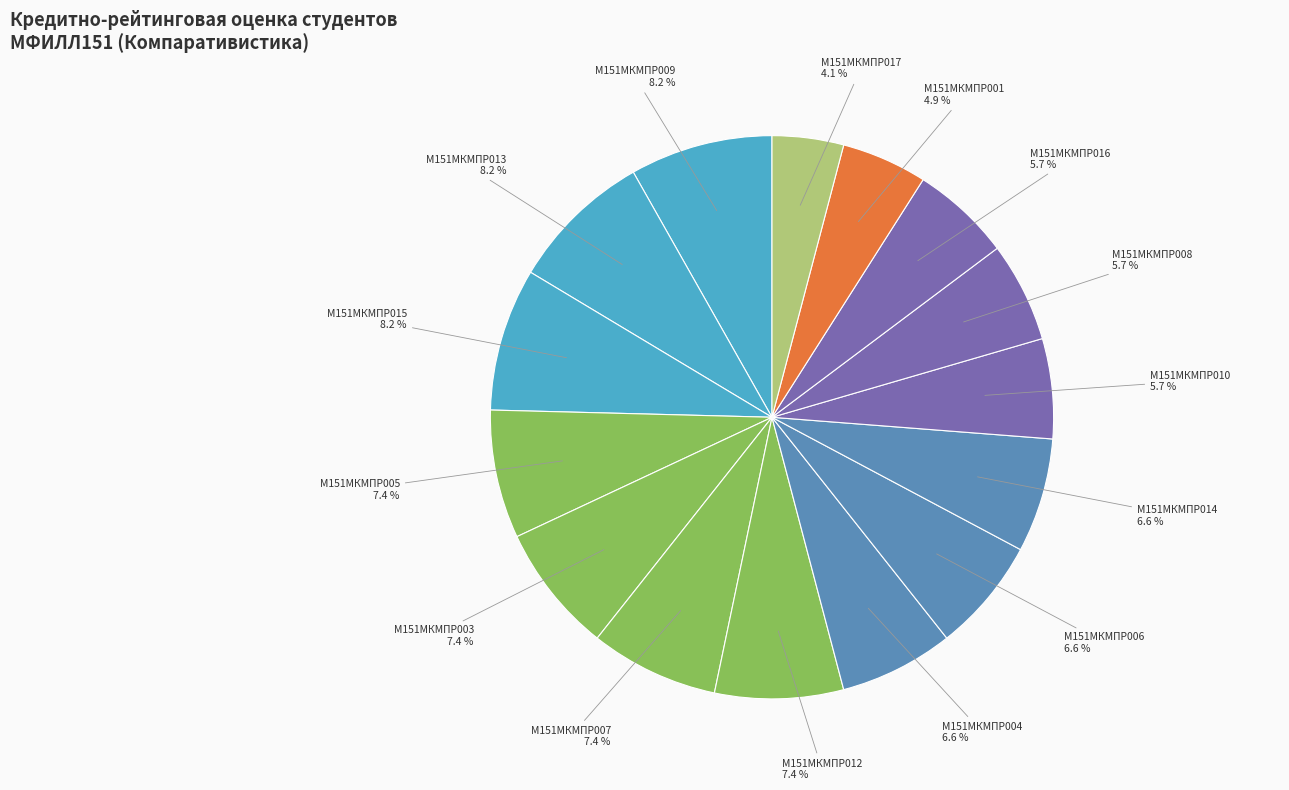

What is the smallest slice in the pie chart?

М151МКМПР017